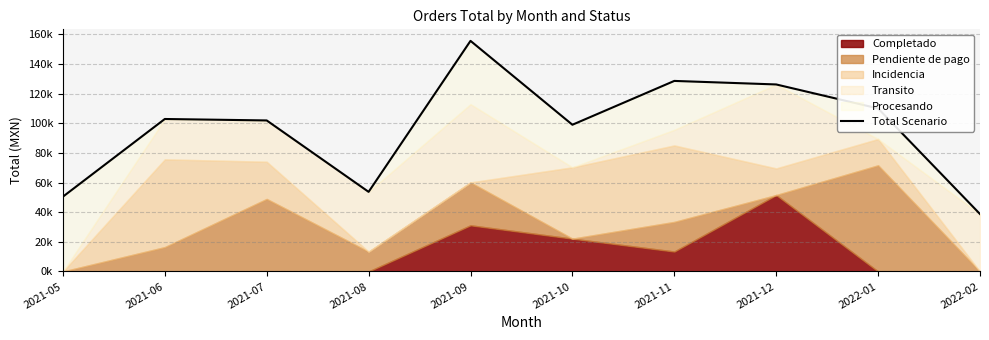

Approximately how many times larger is the value at 2021-11 compared to 2021-09?

0.8